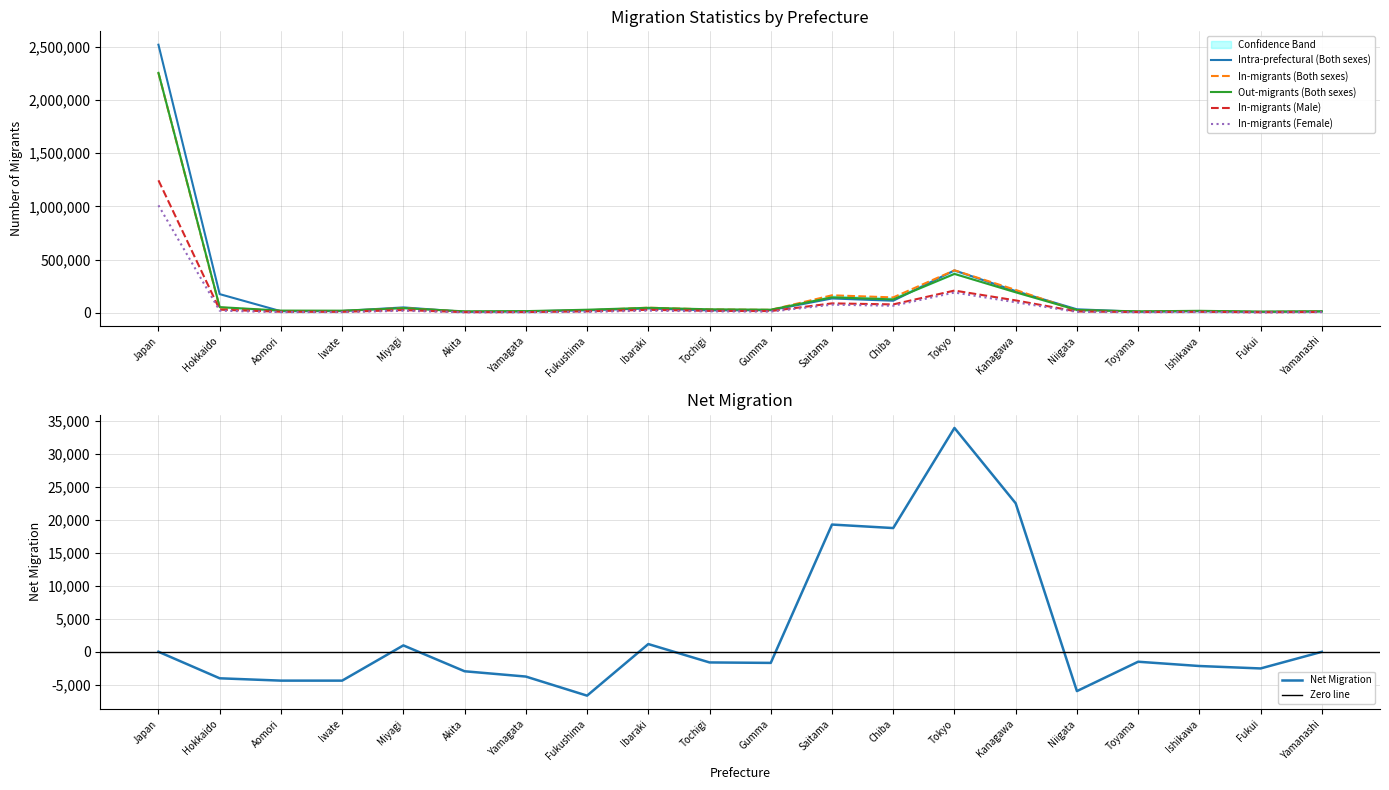

Rank the categories by Out-migrants (Both sexes) value from lowest to highest.

Fukui, Akita, Toyama, Yamanashi, Yamagata, Ishikawa, Iwate, Aomori, Niigata, Fukushima, Gumma, Tochigi, Miyagi, Ibaraki, Hokkaido, Chiba, Saitama, Kanagawa, Tokyo, Japan